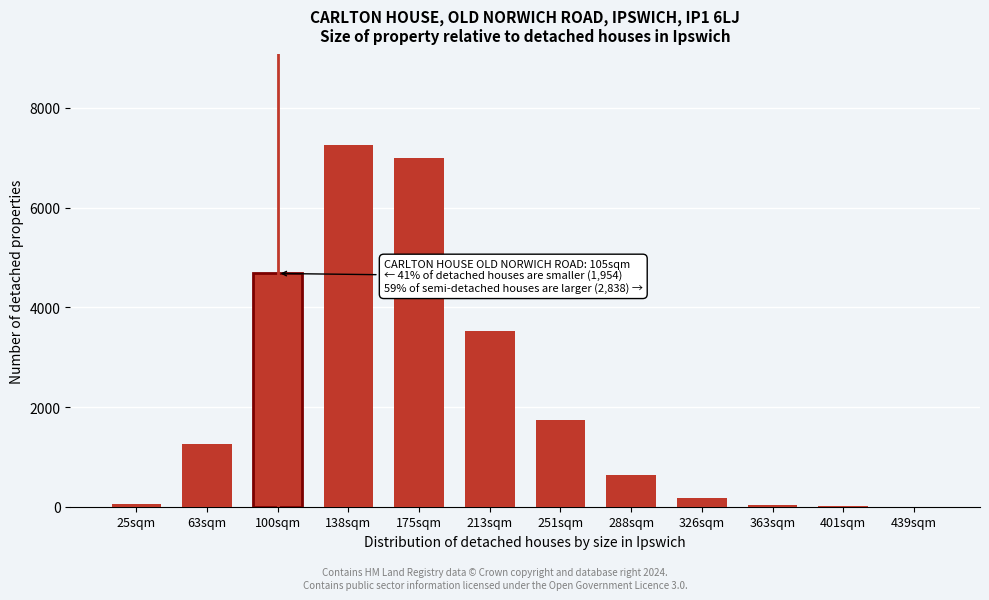

What is the maximum value shown in the chart?

7256